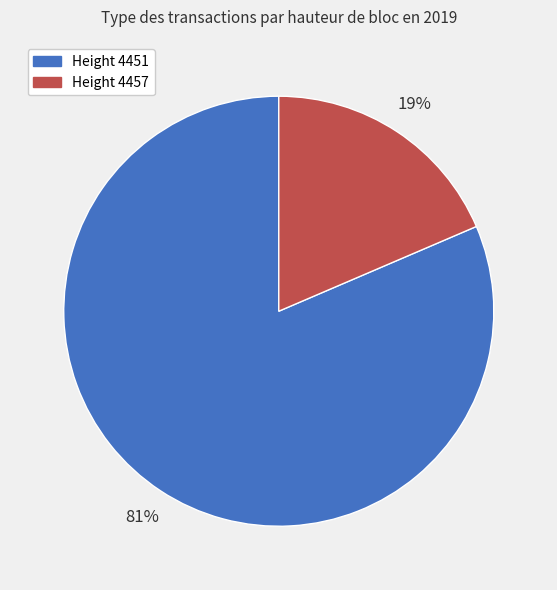

Does any single category account for the majority?

Yes